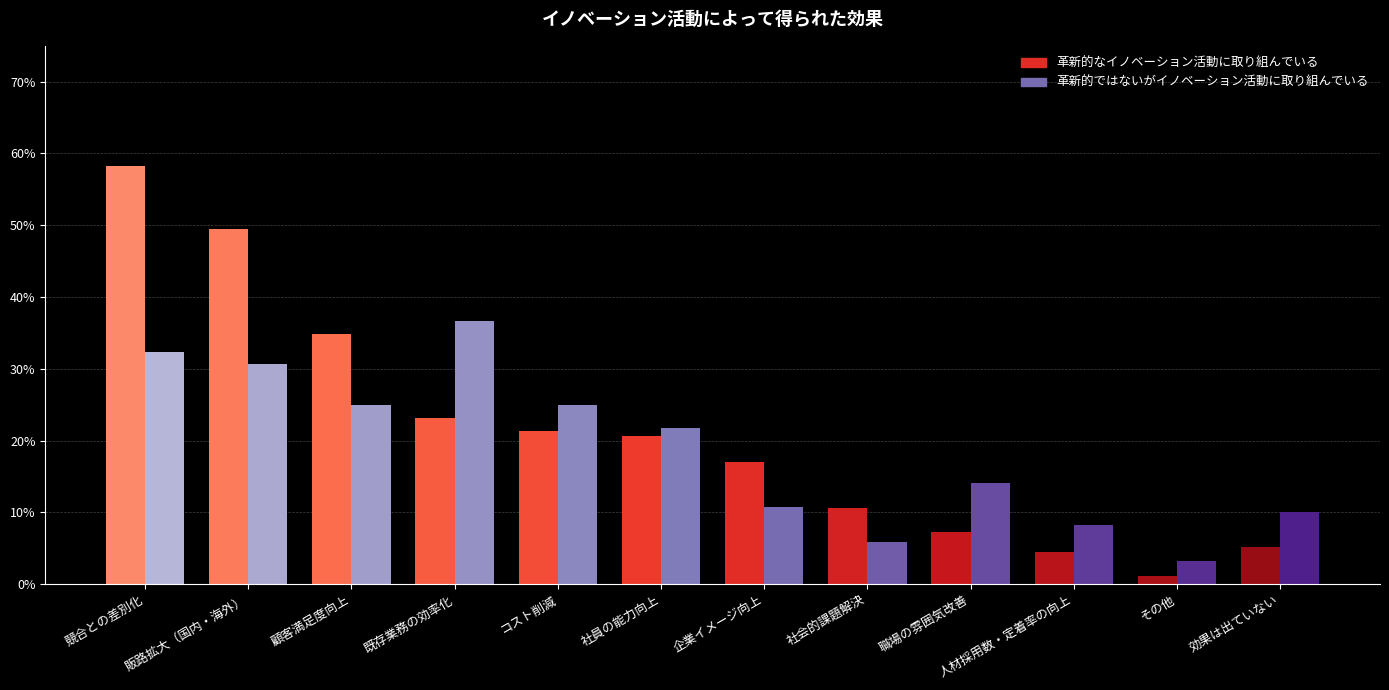

Which series changed the most between コスト削減 and 企業イメージ向上?

革新的ではないがイノベーション活動に取り組んでいる